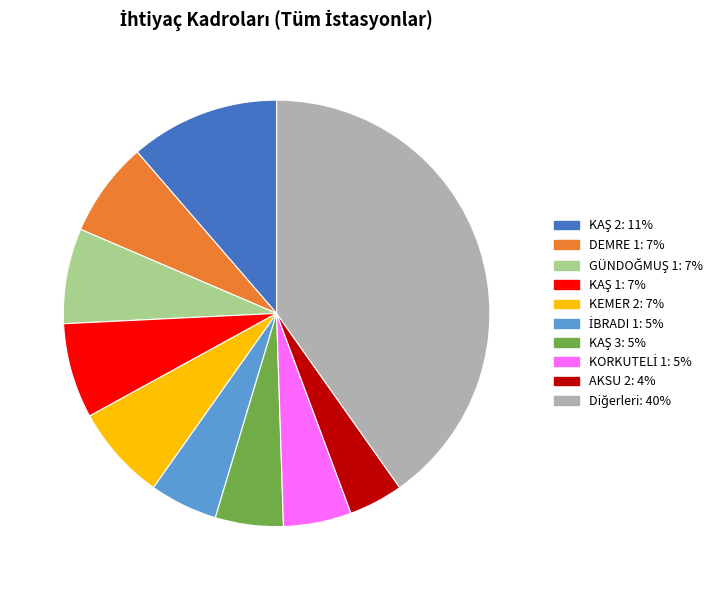

How many segments does this pie chart have?

10